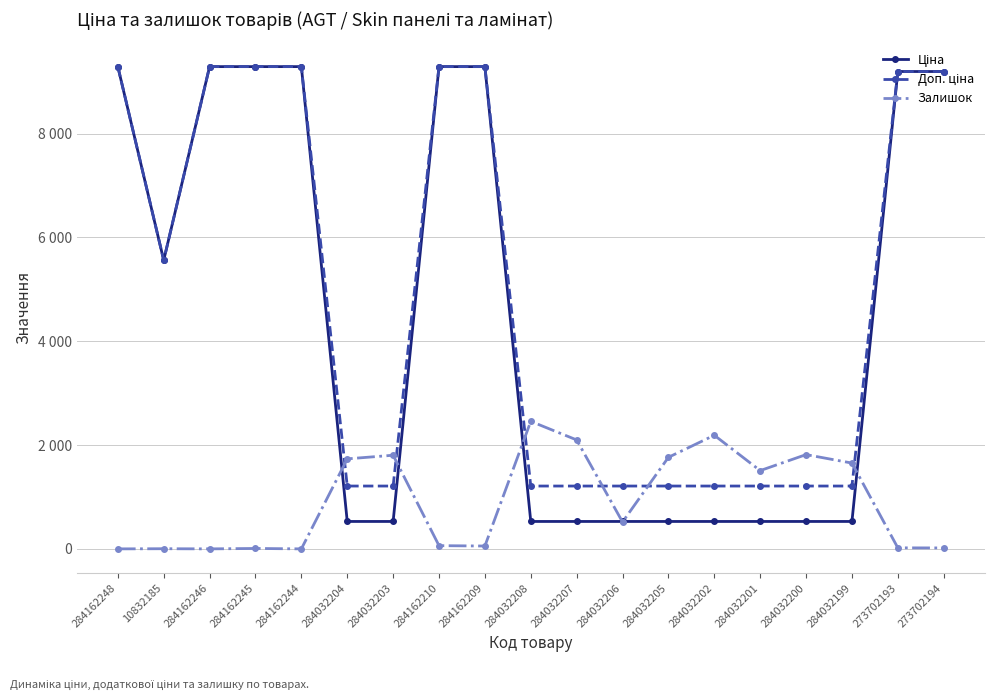

At which category does the chart reach its minimum across all series?

284162248